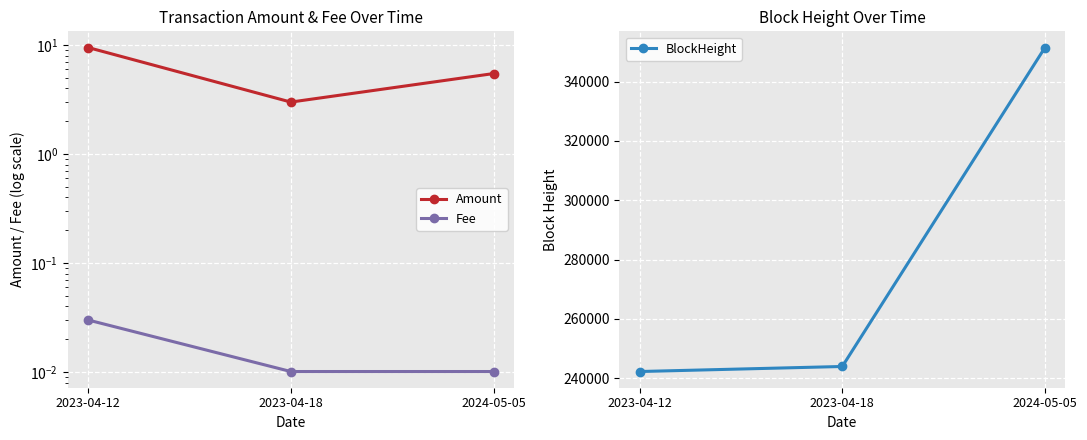

The Amount series shows 8.1 at 2024-05-05. True or false?

False